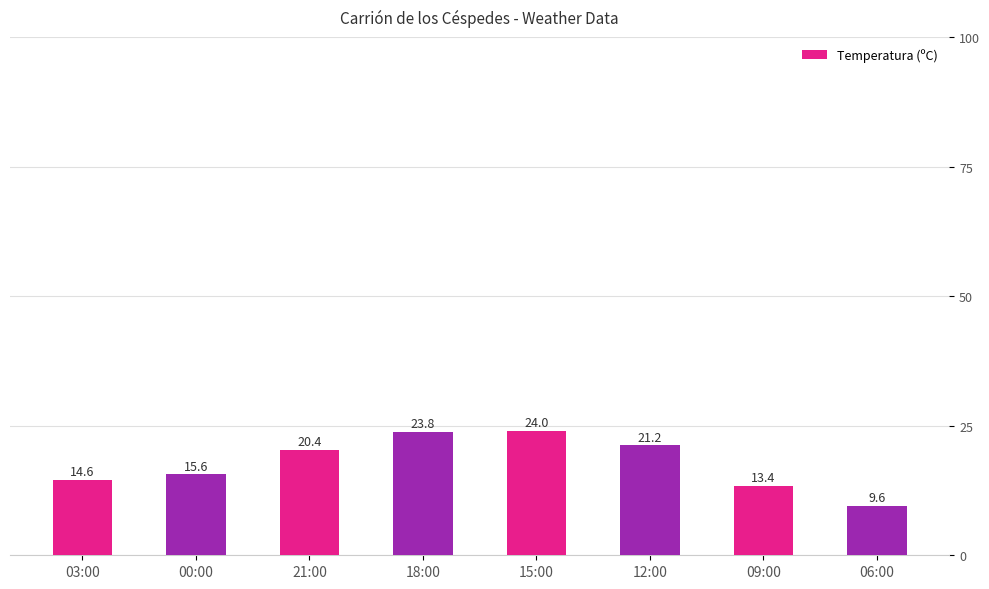

List the labels in order of value, largest first.

15:00, 18:00, 12:00, 21:00, 00:00, 03:00, 09:00, 06:00